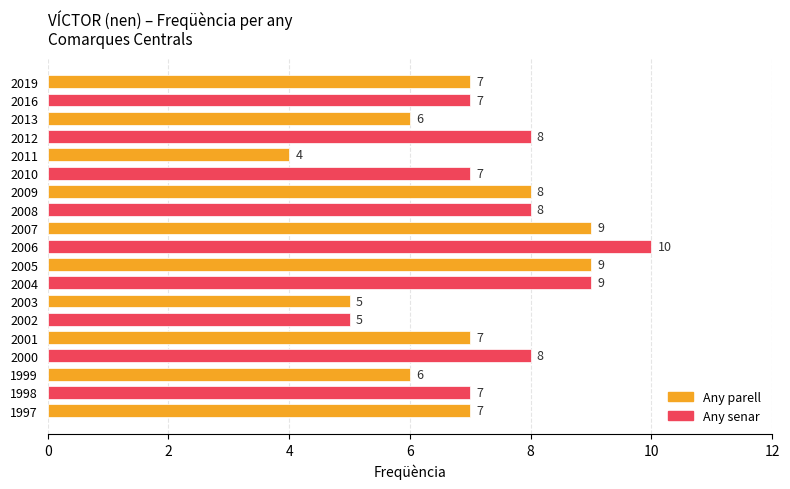

Which has a higher value, 2010 or 2002?

2010